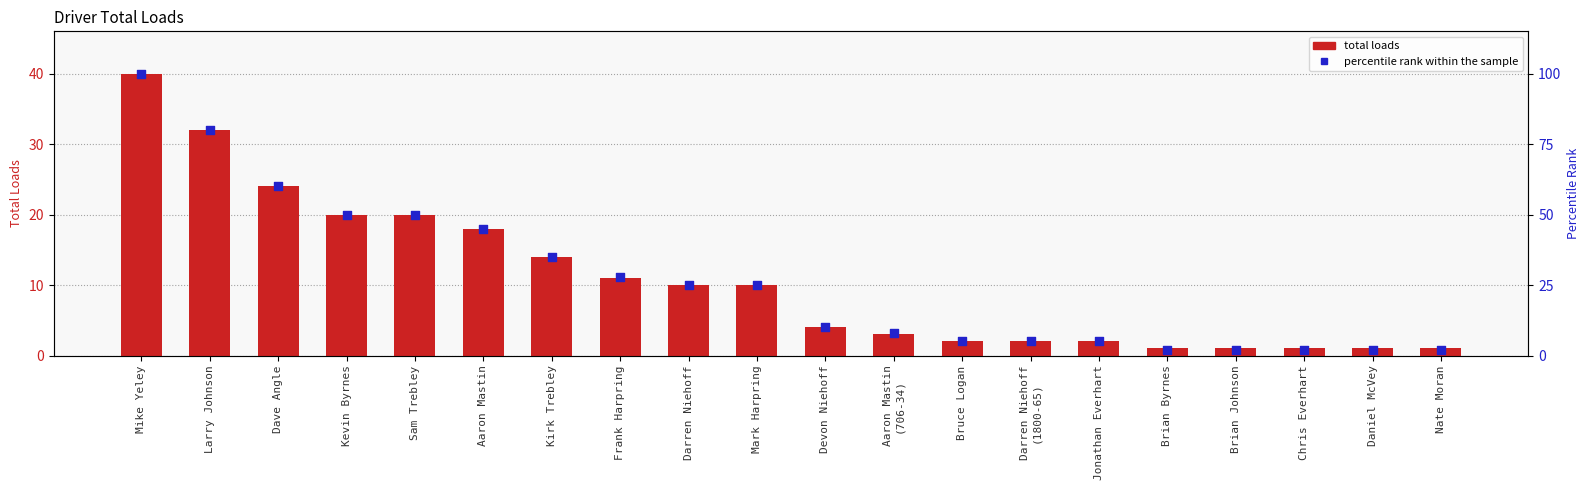

At how many categories does at least one series exceed 50?

3